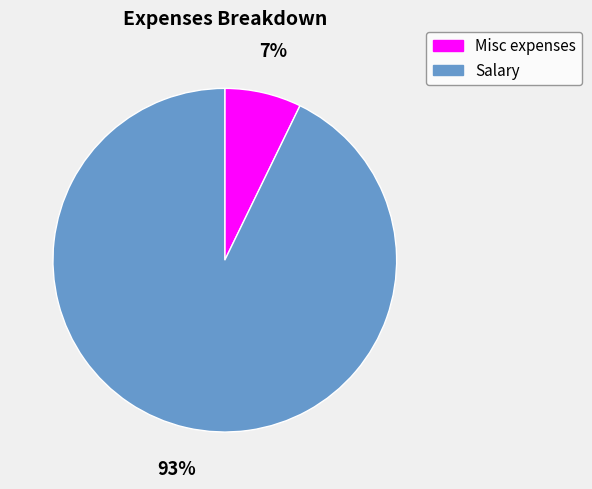

True or false: Misc expenses accounts for 13% of the total.

False